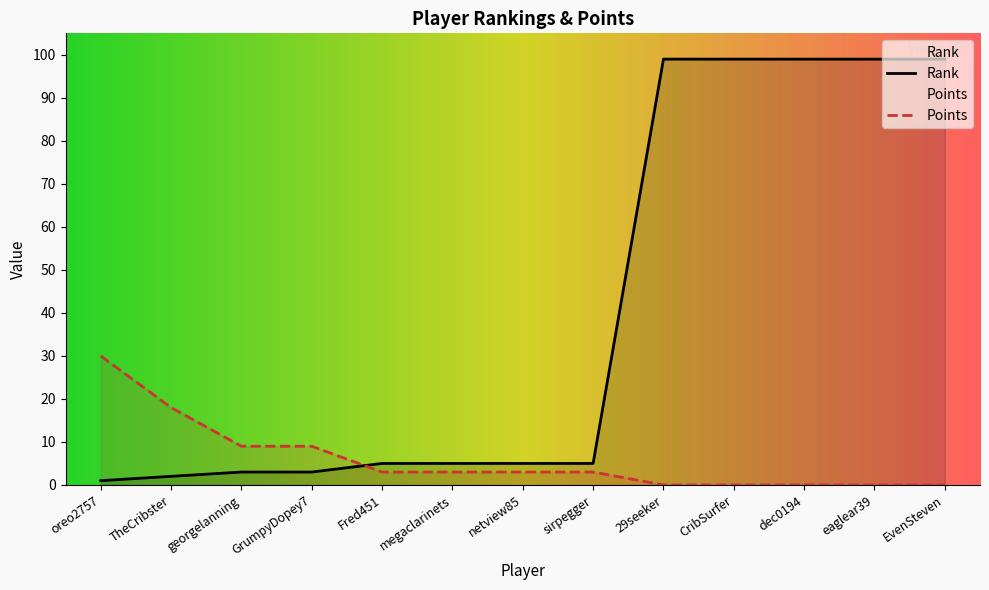

How many lines are shown in the chart?

2